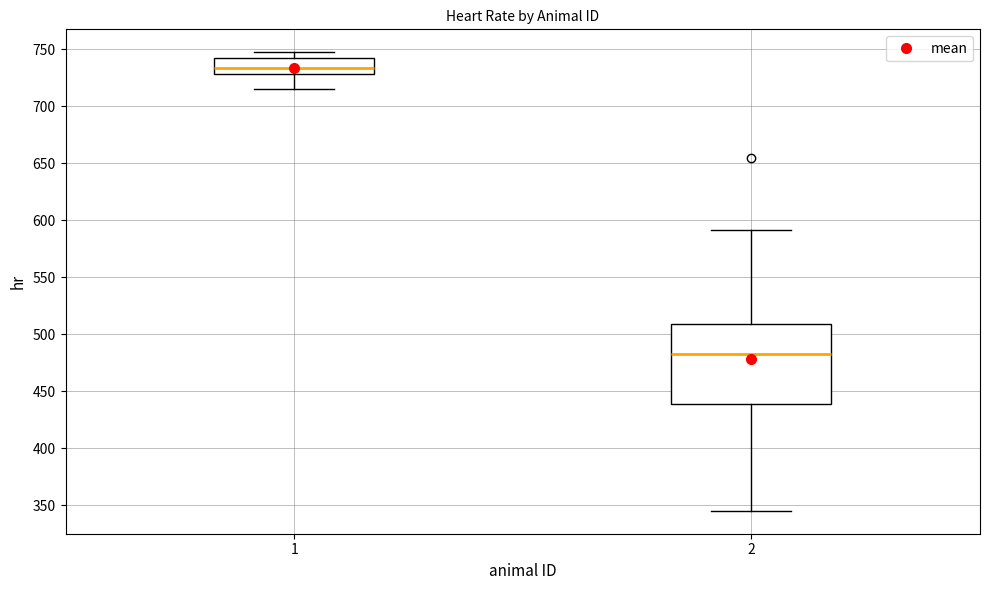

Reading left to right, transcribe this box plot: for each box, give where its median line is, the range the box spans, and where its two whiskers end, as read against the y-axis. The values are not printed on the chart, so give them approximately, as read against the axis.

1: median 735, box 730 to 745, whiskers 715 to 745 (just above the box's upper edge)
2: median 485, box 440 to 510, whiskers 345 to 590